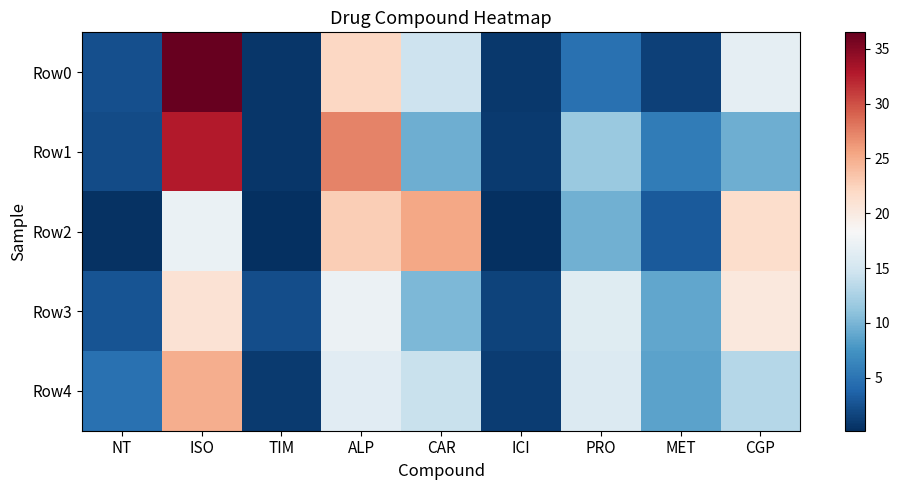

Reading left to right, list all the values displayed in this chart.

Row0: NT=2.4	ISO=36.5	TIM=0.7	ALP=22.1	CAR=14.6	ICI=0.8	PRO=4.8	MET=1.4	CGP=16.7
Row1: NT=2.1	ISO=32.7	TIM=0.7	ALP=27.4	CAR=9.4	ICI=0.9	PRO=11.6	MET=5.6	CGP=9.5
Row2: NT=0.3	ISO=17.2	TIM=0.2	ALP=22.8	CAR=25.3	ICI=0.2	PRO=9.5	MET=3.0	CGP=21.5
Row3: NT=2.6	ISO=20.9	TIM=2.2	ALP=17.2	CAR=10.2	ICI=1.5	PRO=16.2	MET=8.9	CGP=20.2
Row4: NT=4.7	ISO=25.0	TIM=1.0	ALP=16.2	CAR=14.3	ICI=1.1	PRO=15.8	MET=8.6	CGP=13.2